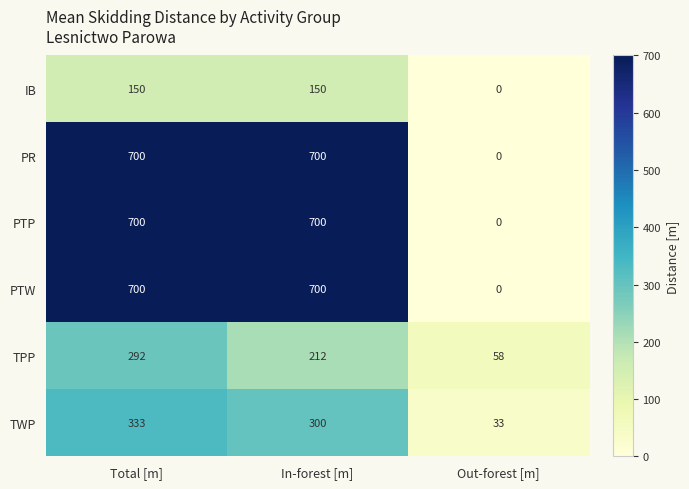

At how many categories does at least one series exceed 604?

2